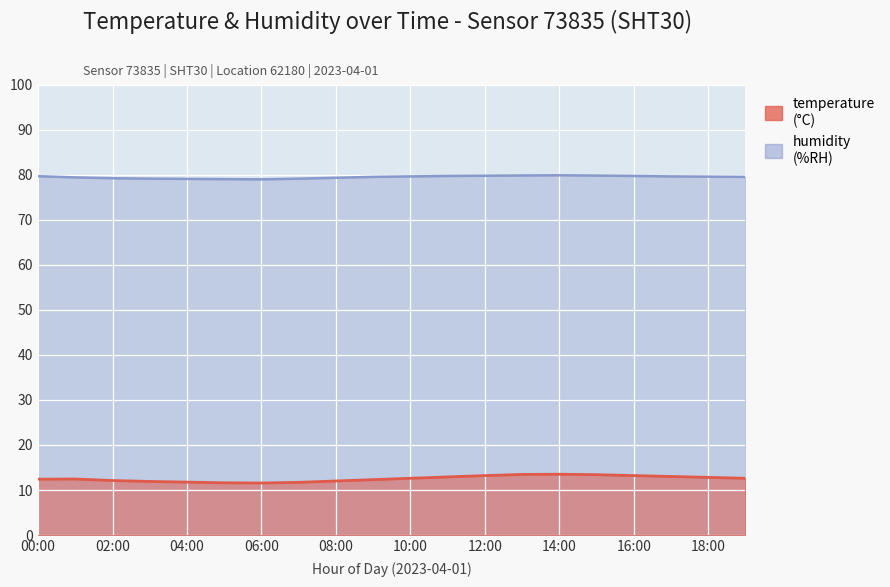

Rank the series by their average value, from highest to lowest.

humidity, temperature